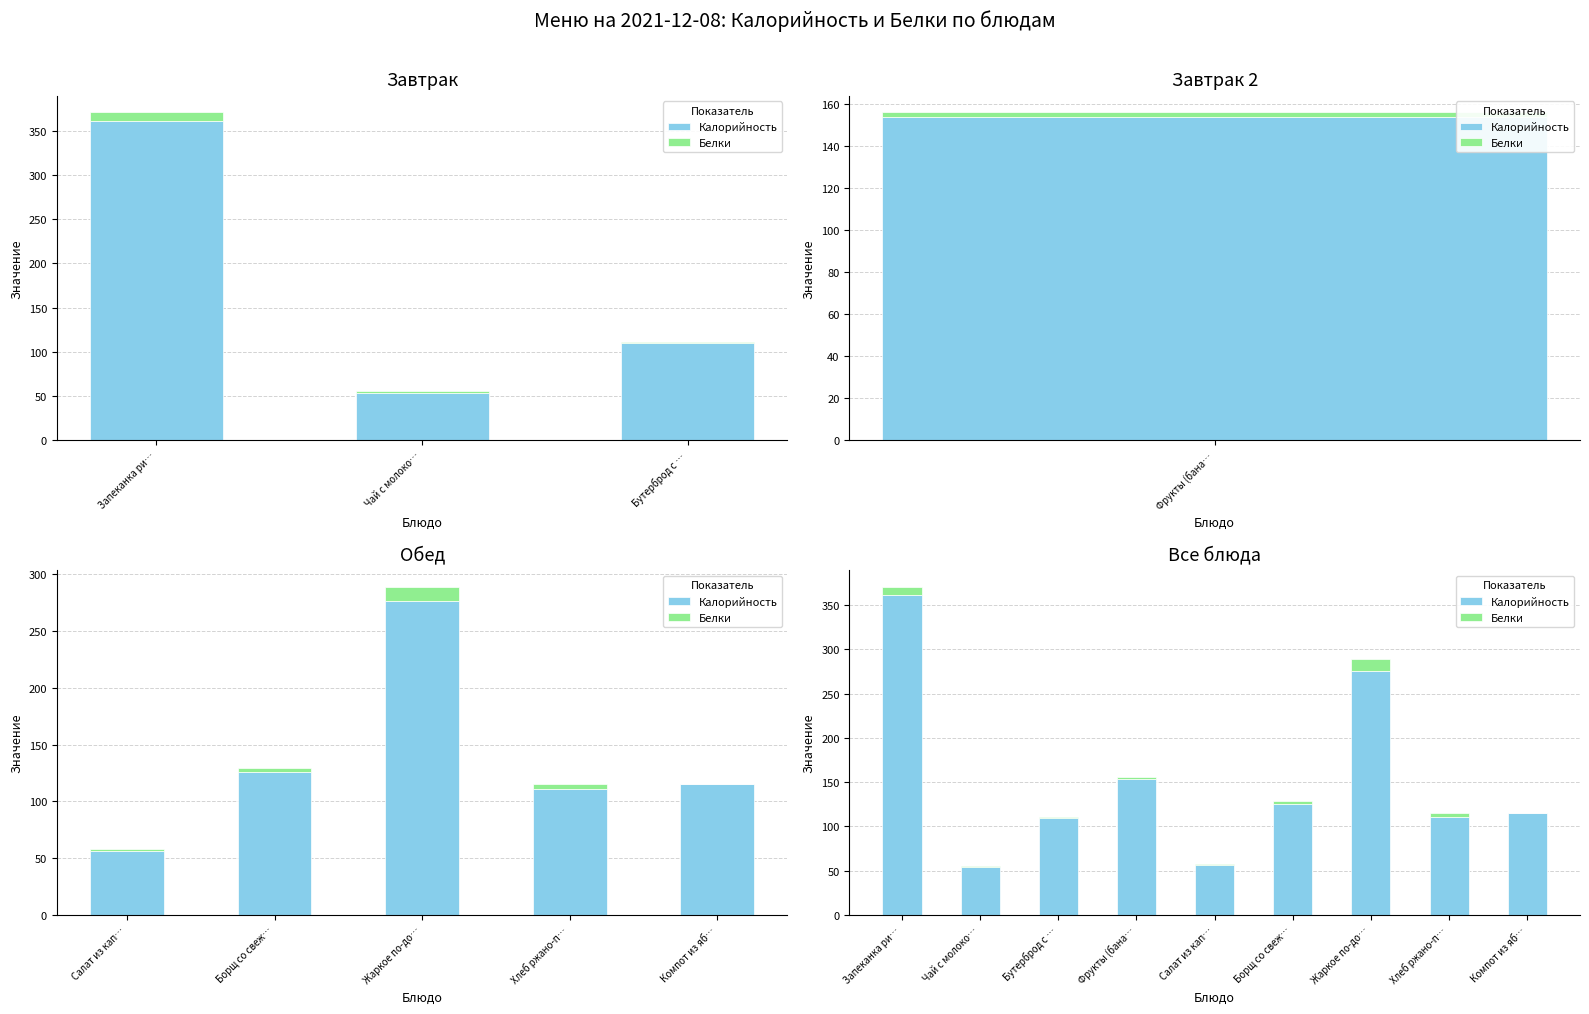

What is the average value of the Белки series?

4.1